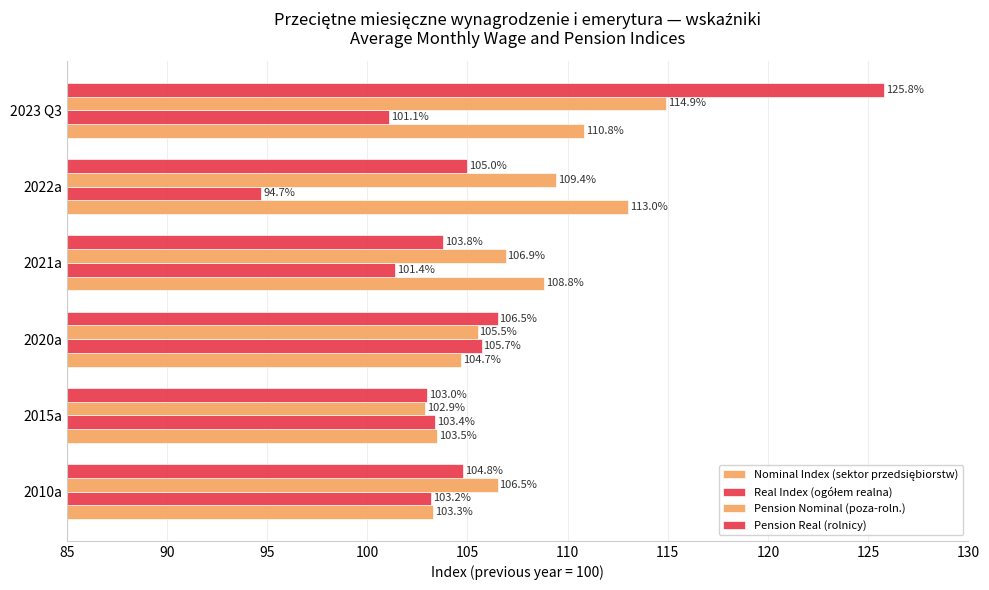

How many distinct data groups are displayed?

4